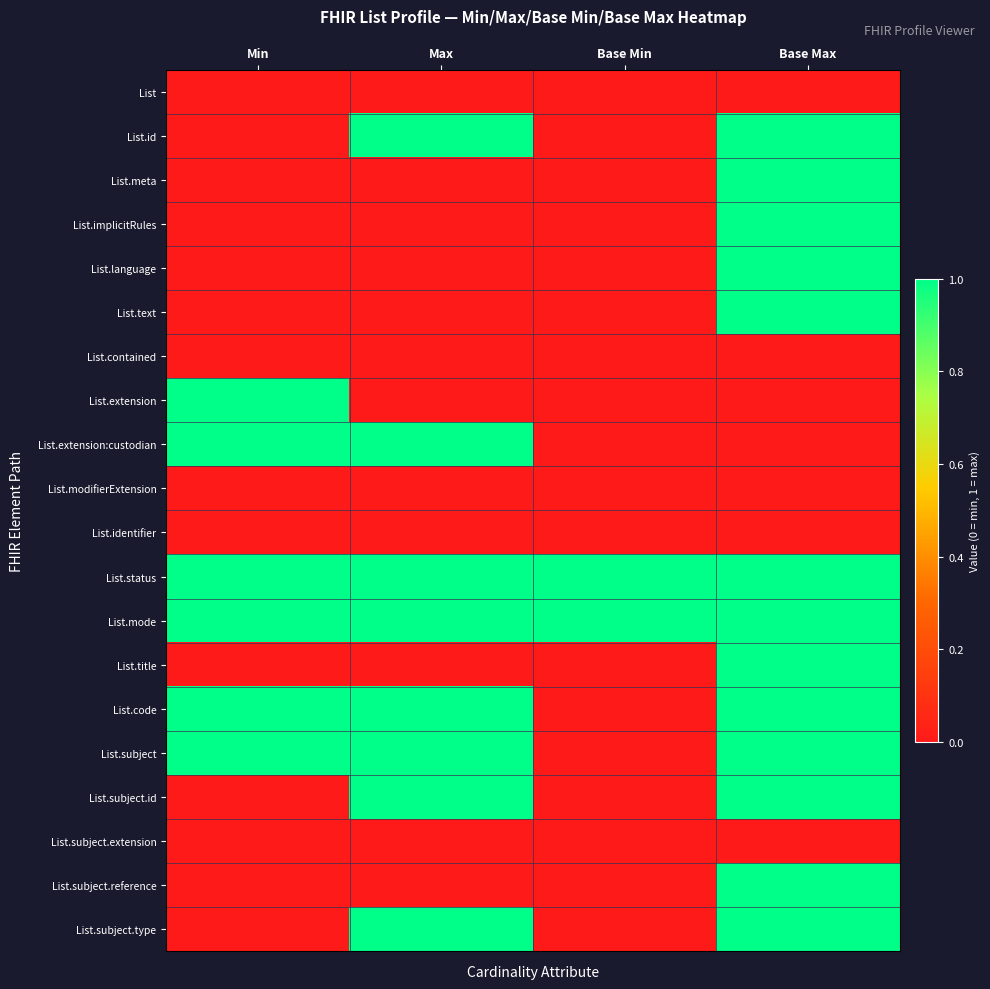

What is the greatest value displayed?

1